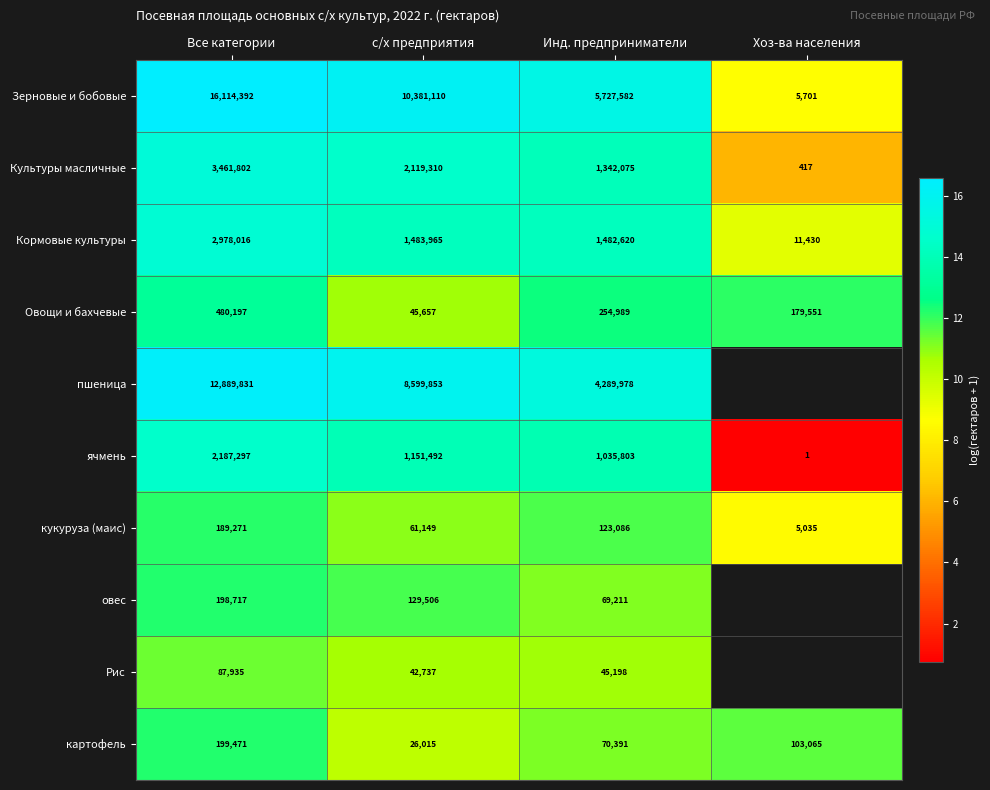

Rank the series at Все категории from lowest to highest value.

Рис, кукуруза (маис), овес, картофель, Овощи и бахчевые, ячмень, Кормовые культуры, Культуры масличные, пшеница, Зерновые и бобовые